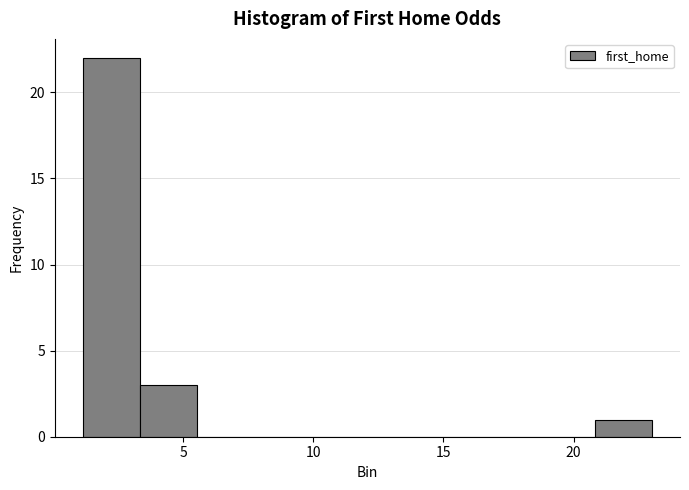

Over which range of the x-axis is the bar tallest?

1.0 to 3.5